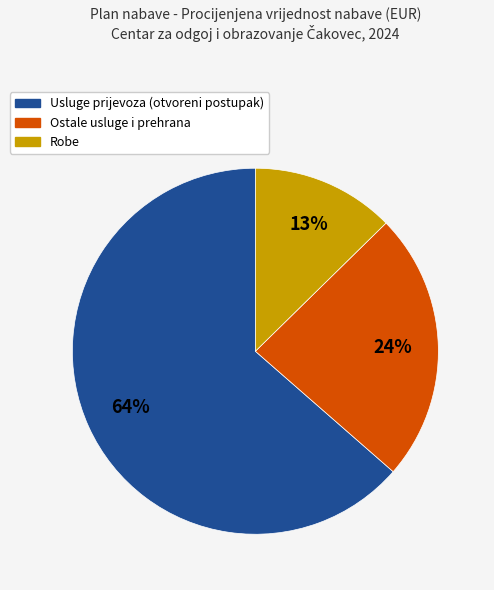

Does any single category account for the majority?

Yes